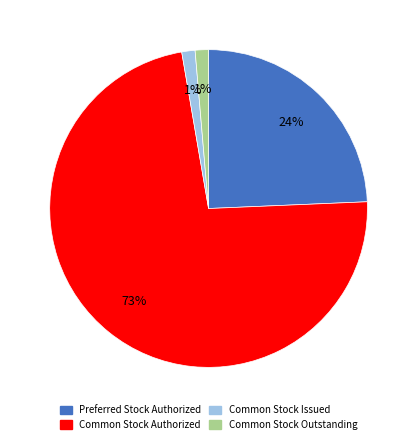

The Common Stock Issued slice represents 14% of the pie. True or false?

False